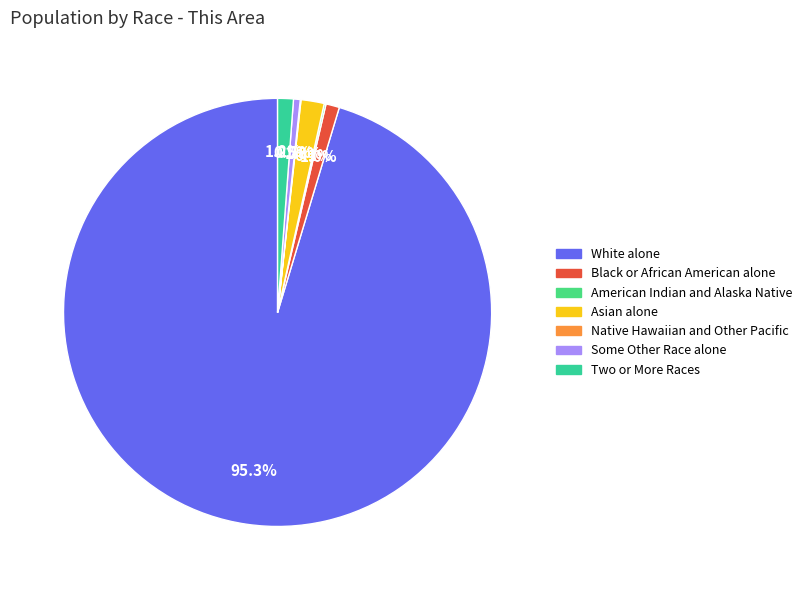

How many slices are in this pie chart?

7